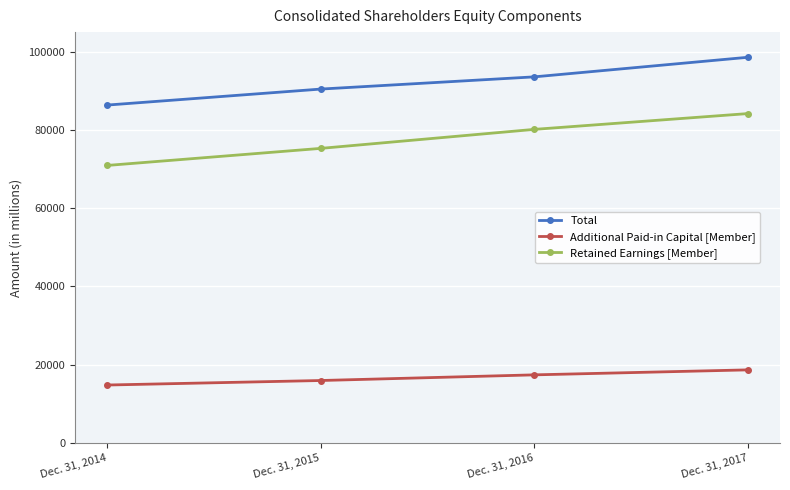

Rank the series by their maximum value, from highest to lowest.

Total, Retained Earnings [Member], Additional Paid-in Capital [Member]